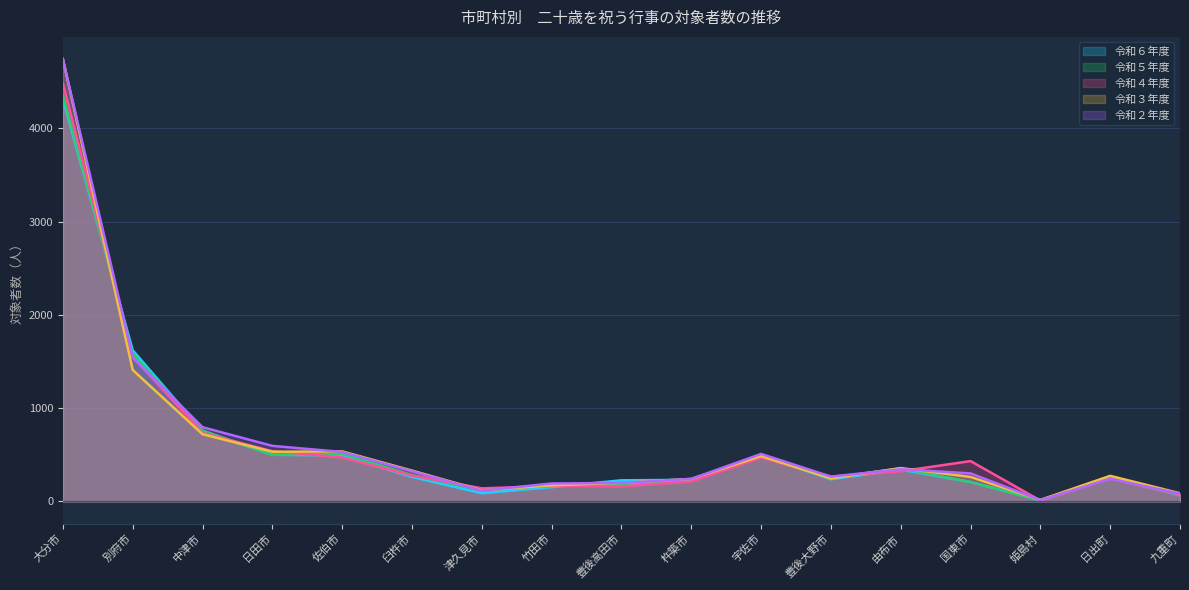

What is the spread (max minus min) of values at 豊後高田市?

65